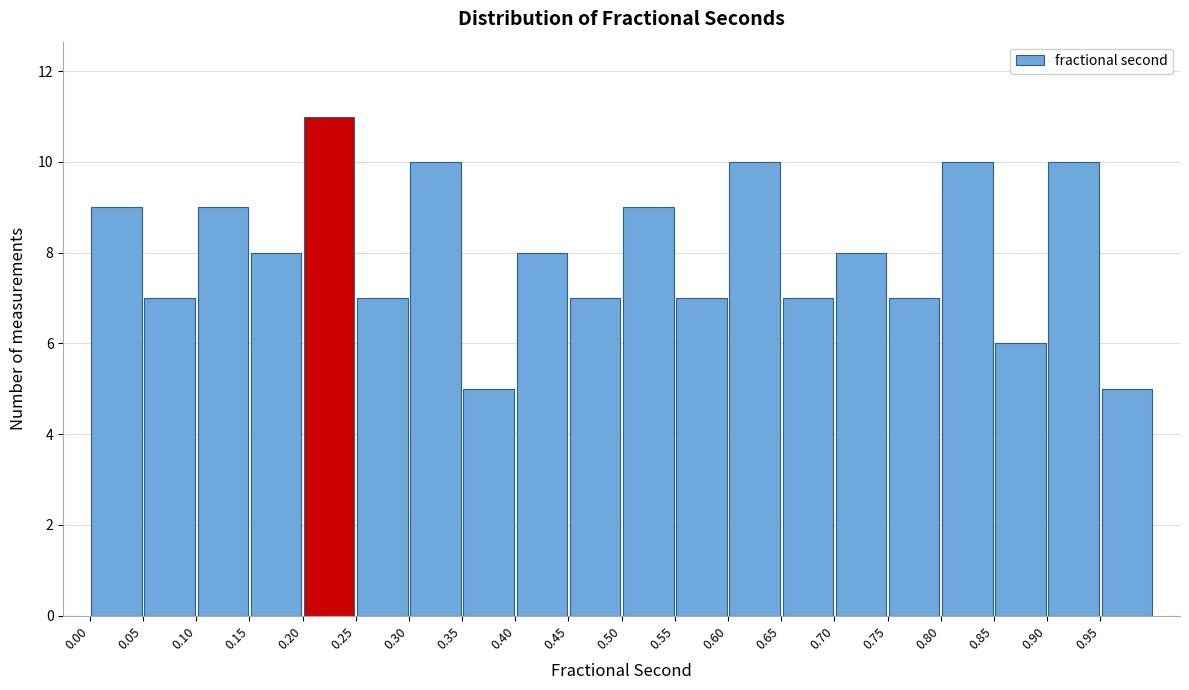

Reading left to right, transcribe this chart: for each bar, give the range it covers on the x-axis and its height. The values are not printed on the chart, so give them approximately, as read against the axis.

0.00 to 0.05: 9
0.05 to 0.10: 7
0.10 to 0.15: 9
0.15 to 0.20: 8
0.20 to 0.25: 11
0.25 to 0.30: 7
0.30 to 0.35: 10
0.35 to 0.40: 5
0.40 to 0.45: 8
0.45 to 0.50: 7
0.50 to 0.55: 9
0.55 to 0.60: 7
0.60 to 0.65: 10
0.65 to 0.70: 7
0.70 to 0.75: 8
0.75 to 0.80: 7
0.80 to 0.85: 10
0.85 to 0.90: 6
0.90 to 0.95: 10
0.95 to 1.00: 5